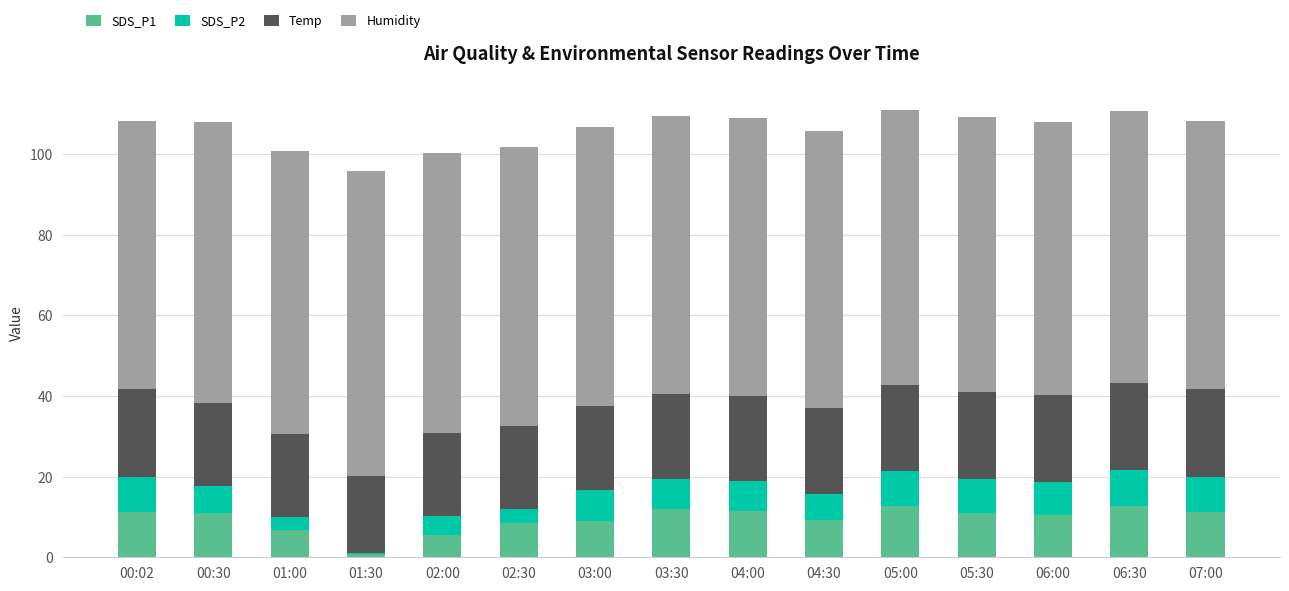

The value of SDS_P1 at 05:30 is 5.3. True or false?

False